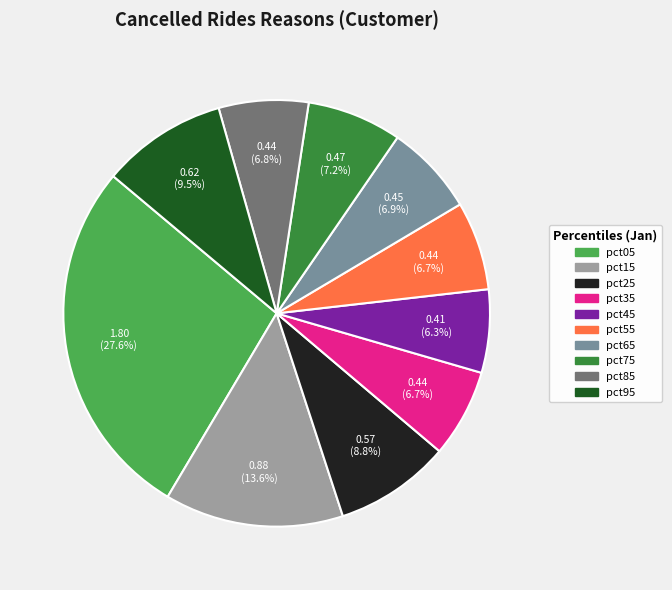

To the nearest percent, what portion does pct25 represent?

9%